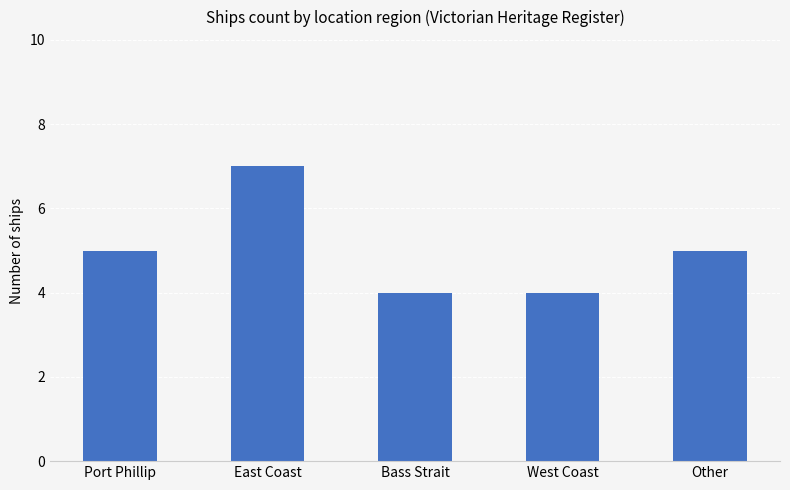

What is the approximate value at East Coast?

7